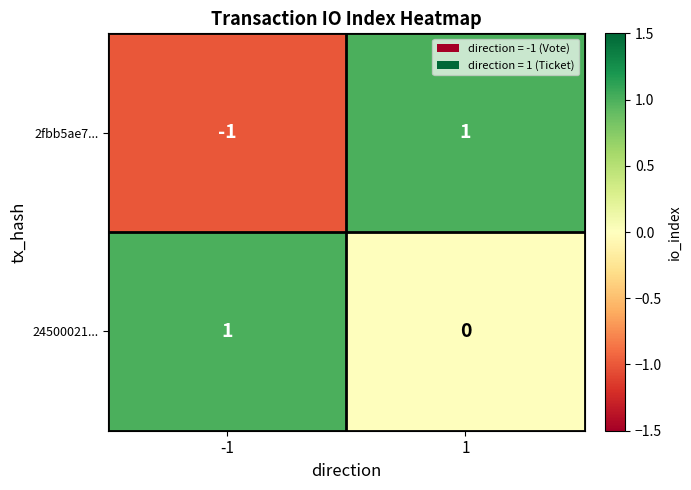

Which series changed the most between -1 and 1?

2fbb5ae7...